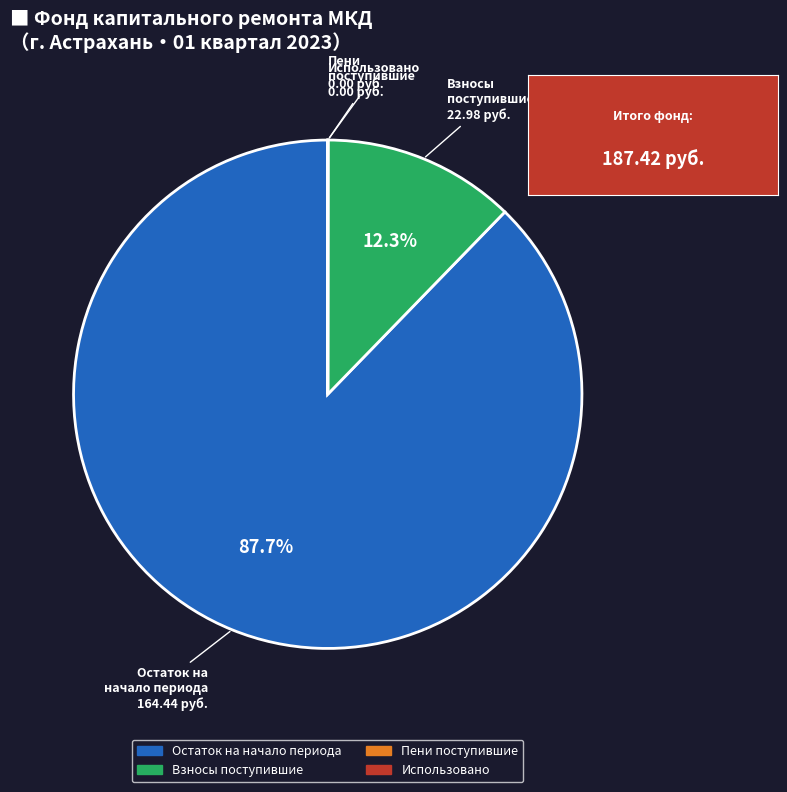

Does any single category account for the majority?

Yes